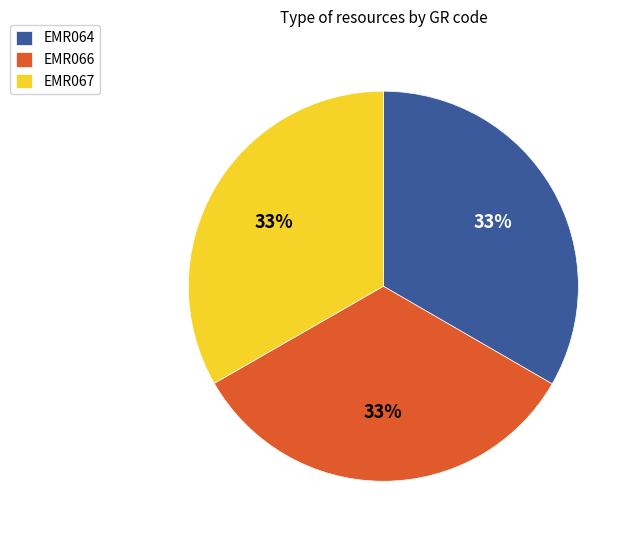

True or false: EMR064 accounts for 33% of the total.

True